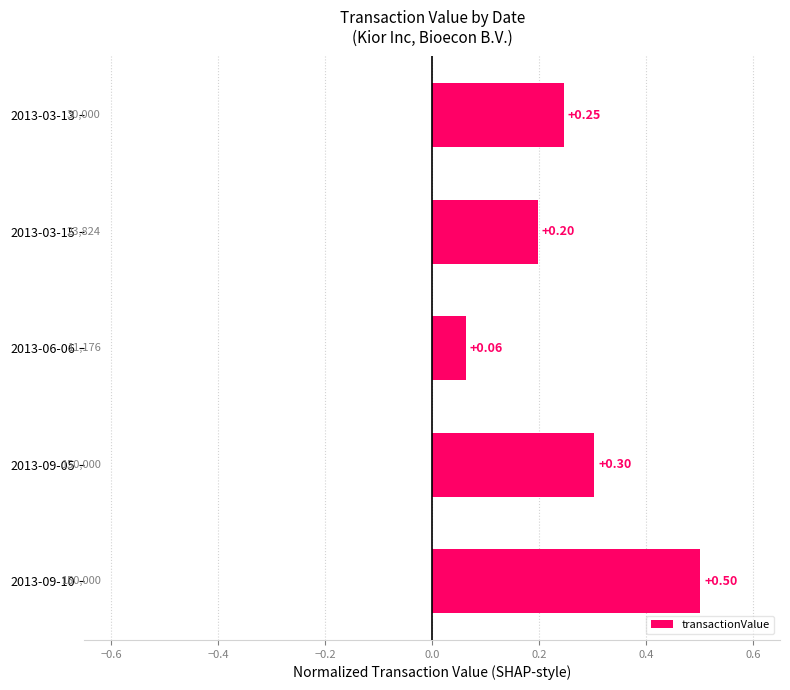

List the labels in order of value, smallest first.

2013-06-06, 2013-03-15, 2013-03-13, 2013-09-05, 2013-09-10